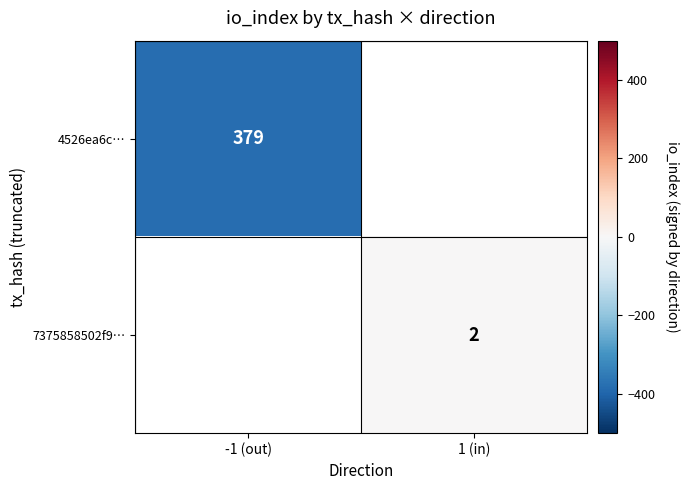

The 4526ea6c… series shows 674 at -1 (out). True or false?

False